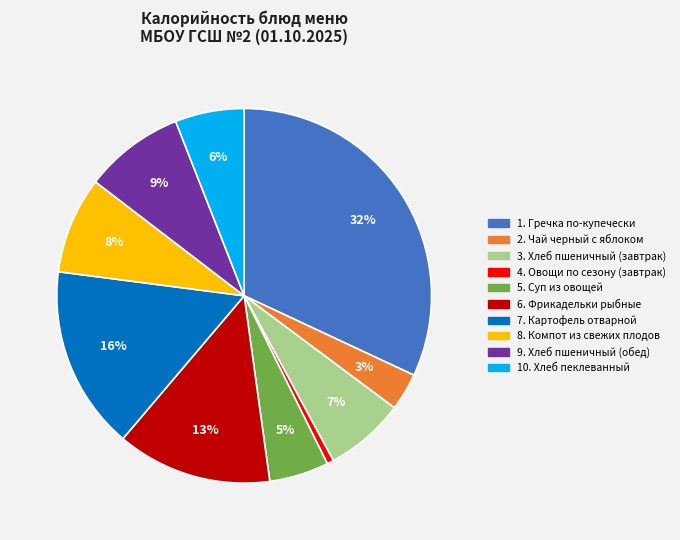

Is there any slice that represents more than half of the pie?

No